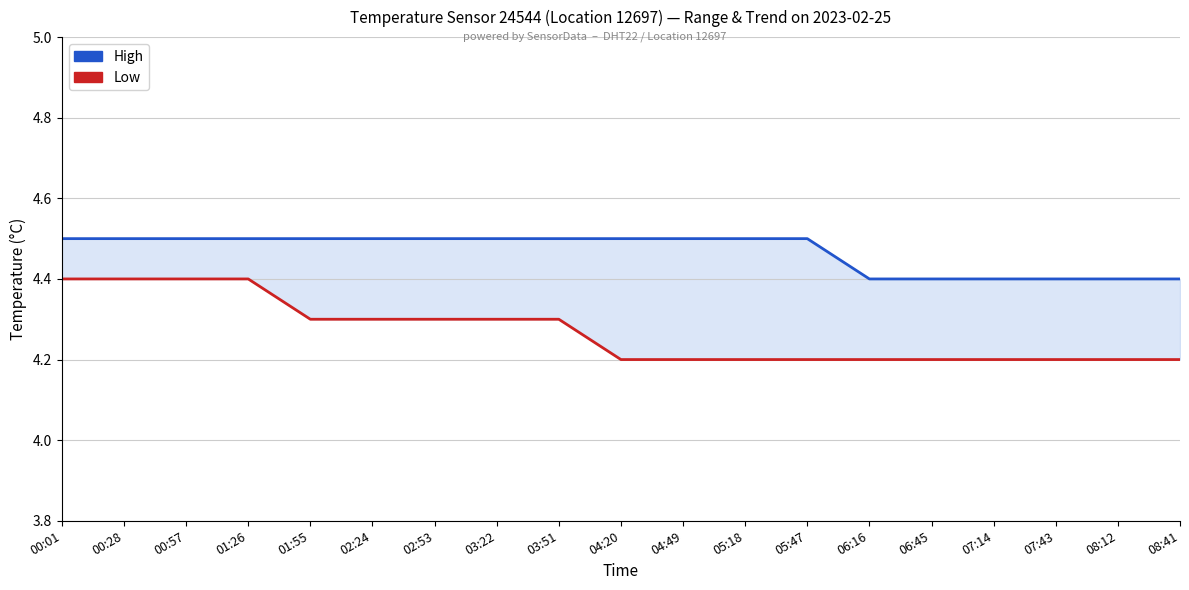

What value does the Low series have at 04:20?

4.2